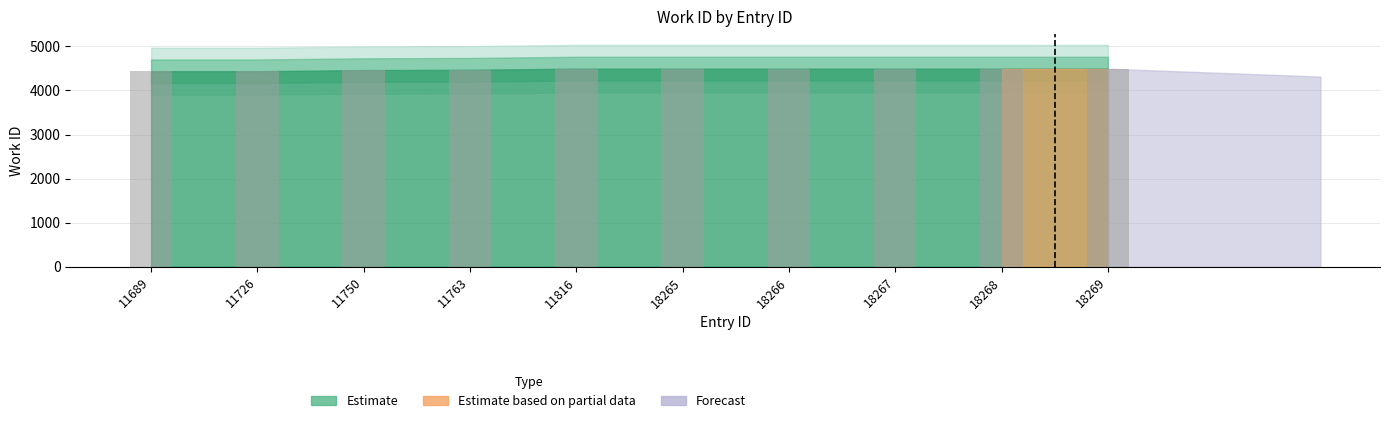

What is the ratio of the value at 11726 to the value at 18265?

1.0